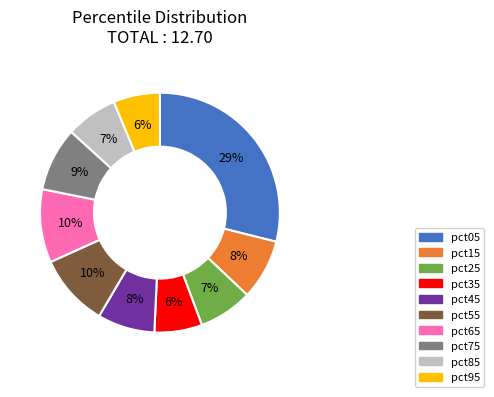

Is the sum of pct65 and pct05 greater than half?

No